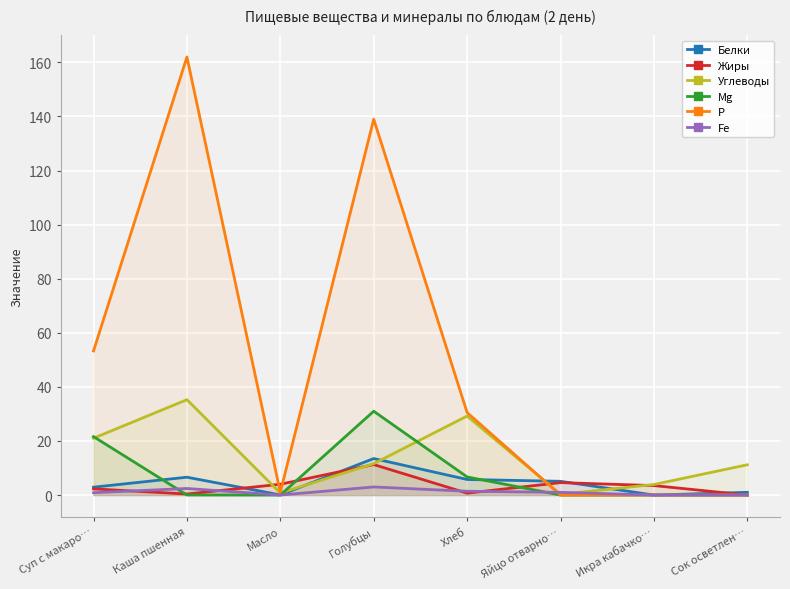

Rank the categories by Р value from lowest to highest.

Яйцо отварно…, Икра кабачко…, Сок осветлен…, Масло, Хлеб, Суп с макаро…, Голубцы, Каша пшенная